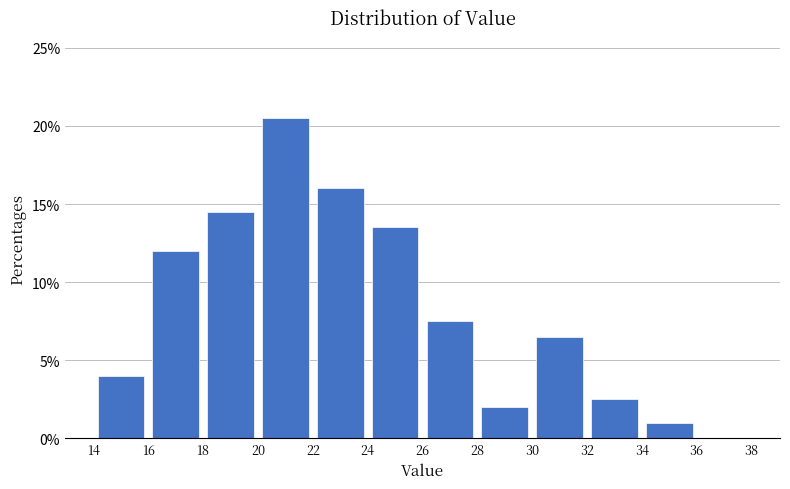

Which range on the x-axis has the tallest bar?

20 to 22